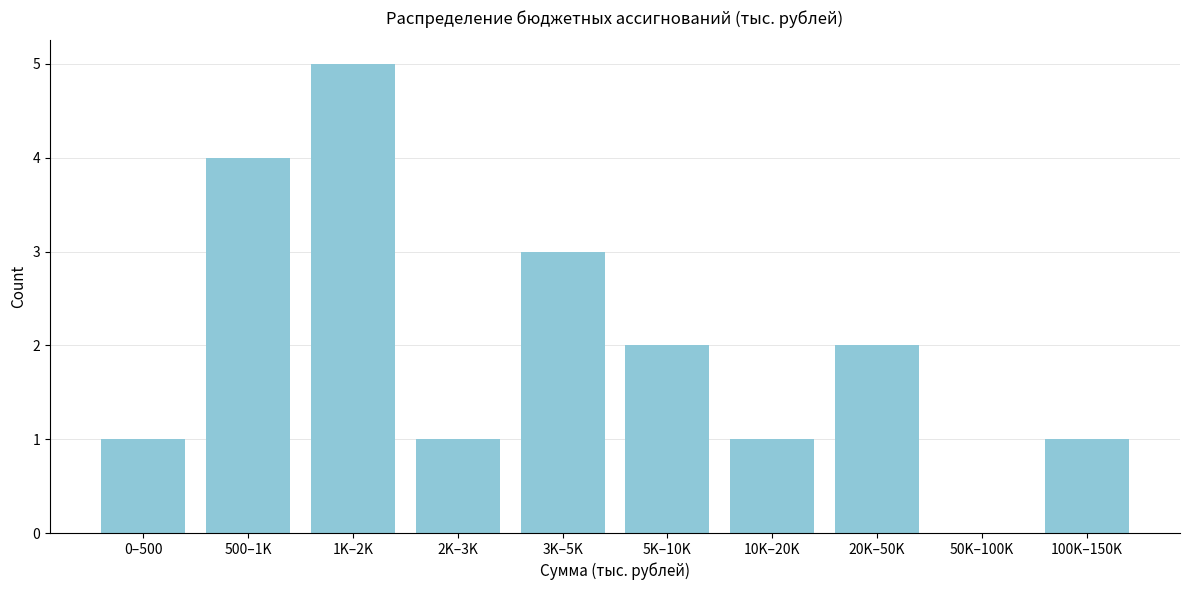

Reading left to right, list all the values displayed in this chart.

0–500=1	500–1K=4	1K–2K=5	2K–3K=1	3K–5K=3	5K–10K=2	10K–20K=1	20K–50K=2	50K–100K=0	100K–150K=1